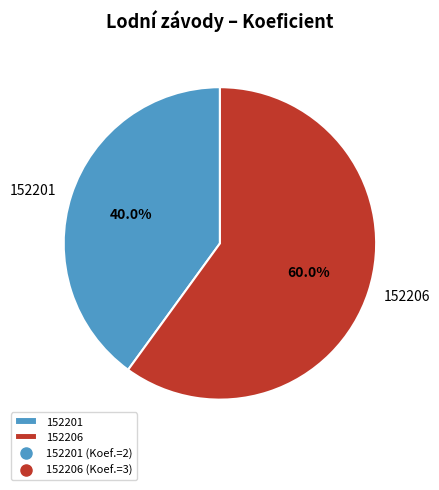

To the nearest percent, what is the combined percentage of 152206 and 152201?

100%